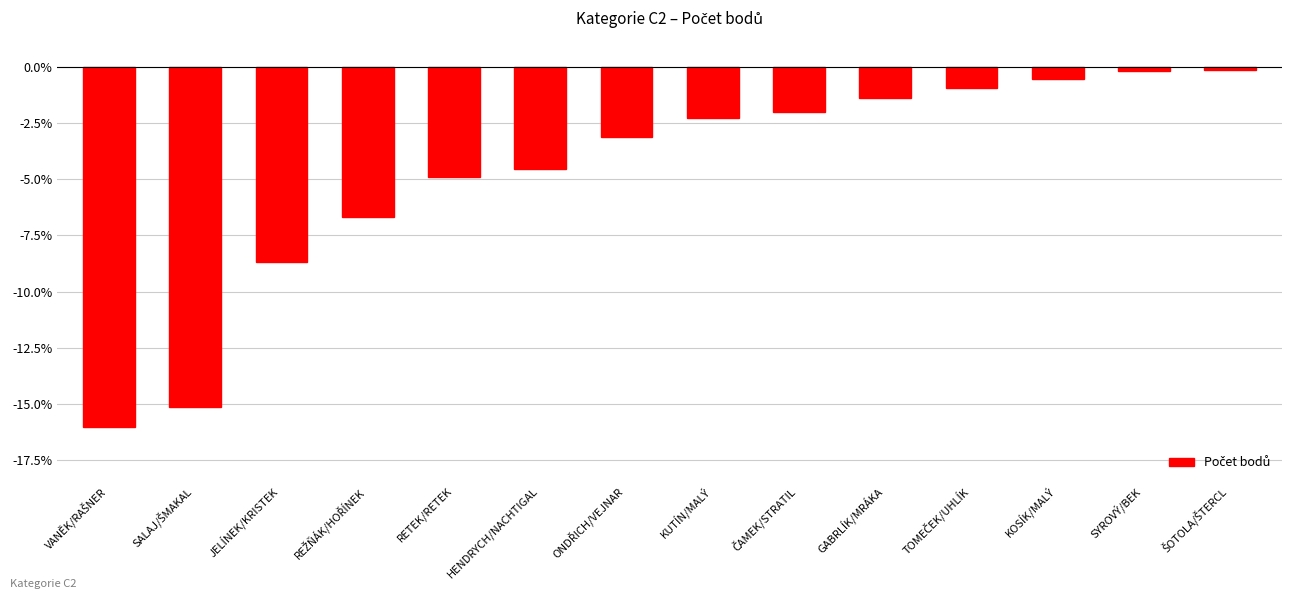

At which label does the data first exceed -34?

ČAMEK/STRATIL